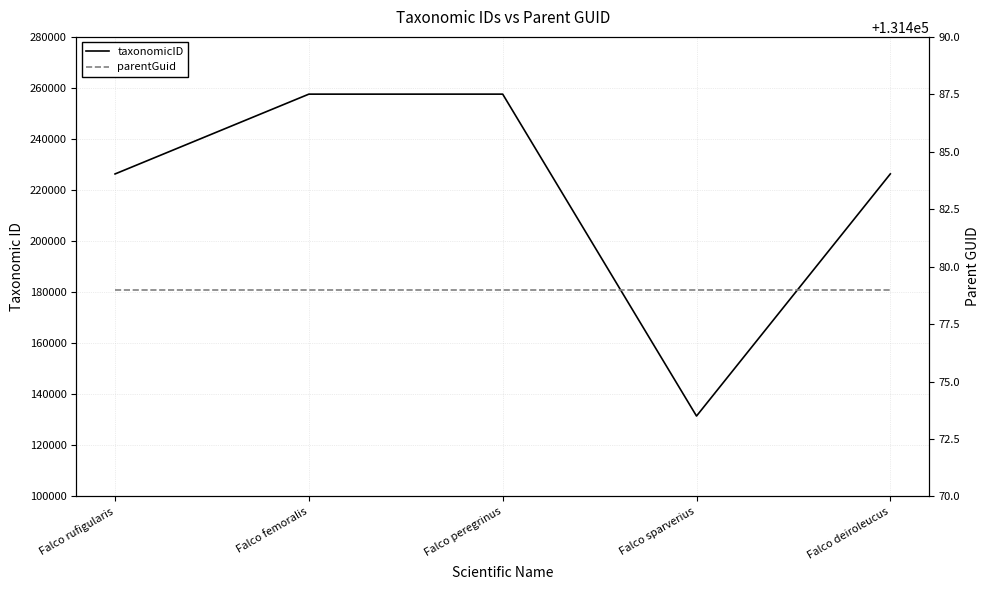

What is the label of the 4th point from the left?

Falco sparverius